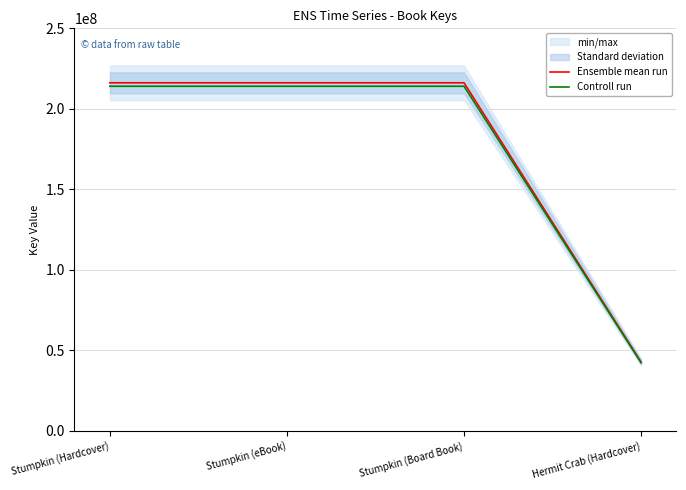

Which series has the largest range (max minus min)?

Ensemble mean run